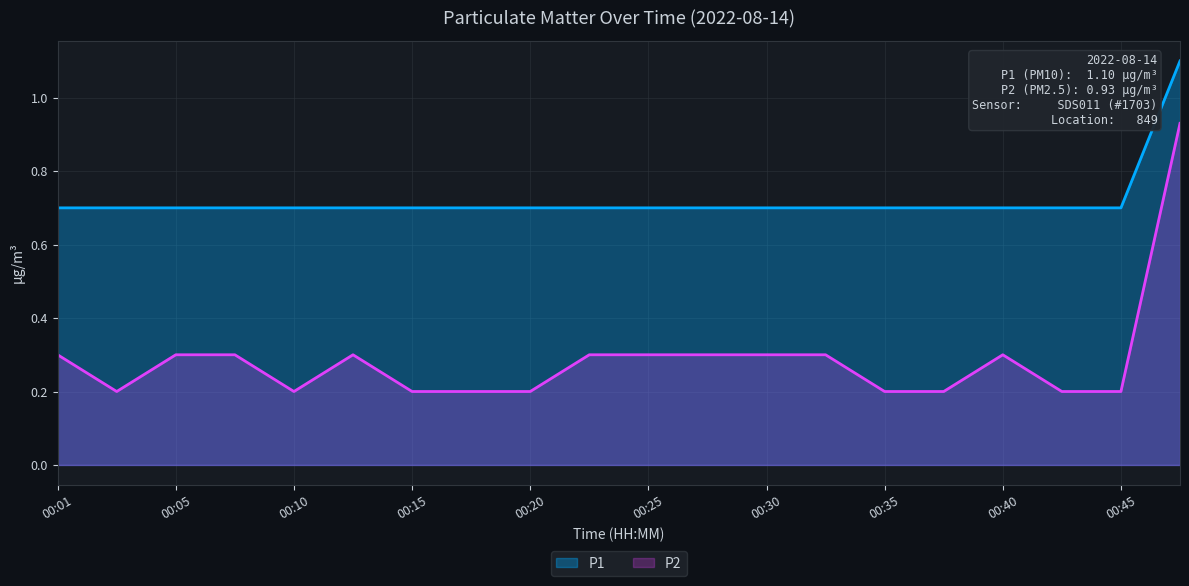

True or false: P2 and P1 intersect in this chart.

False